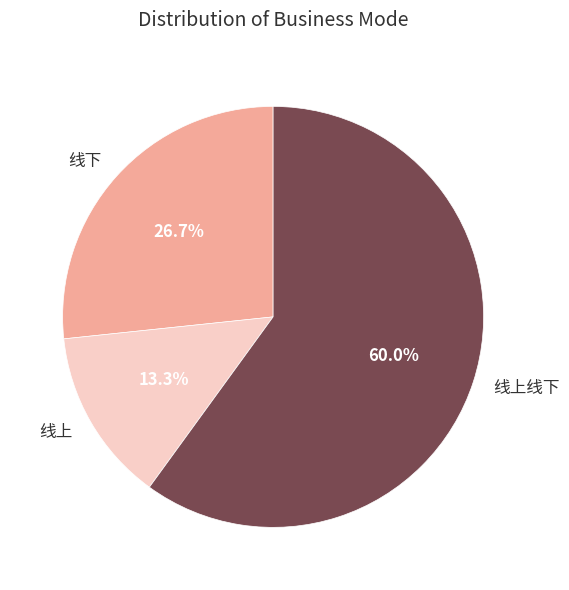

To the nearest percent, what is the difference between the largest and smallest slice percentages?

47%